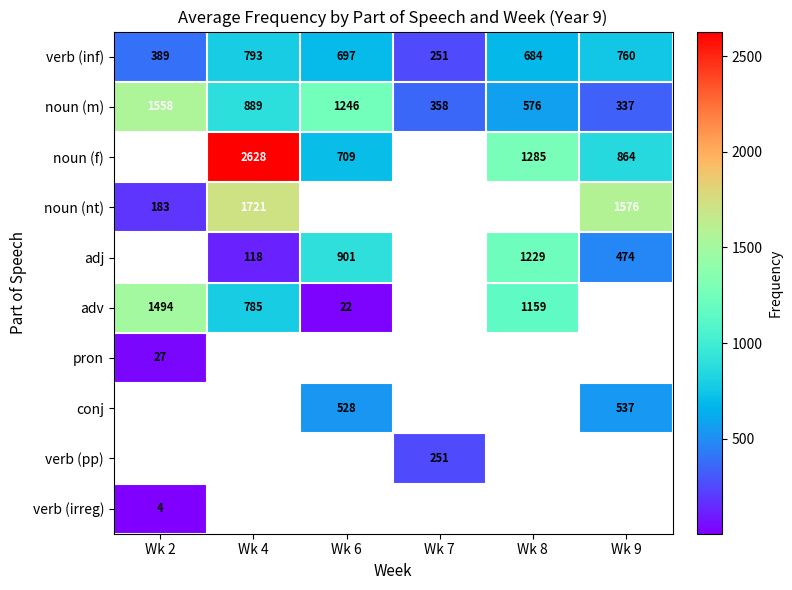

What is the minimum value for verb (inf)?

251